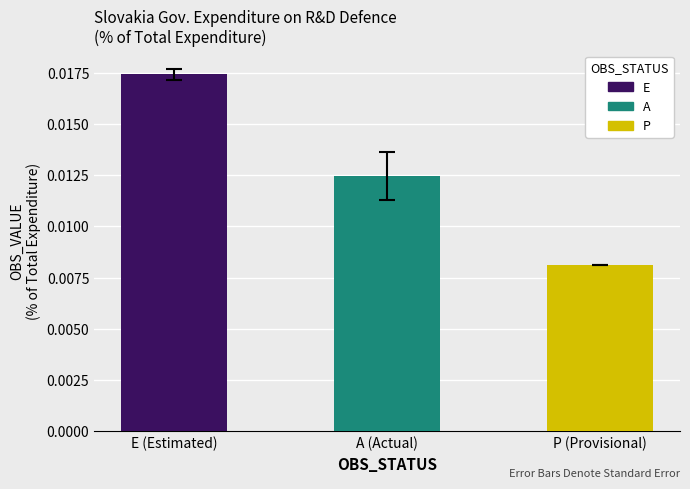

Are the bars grouped side by side (vs. stacked)?

No